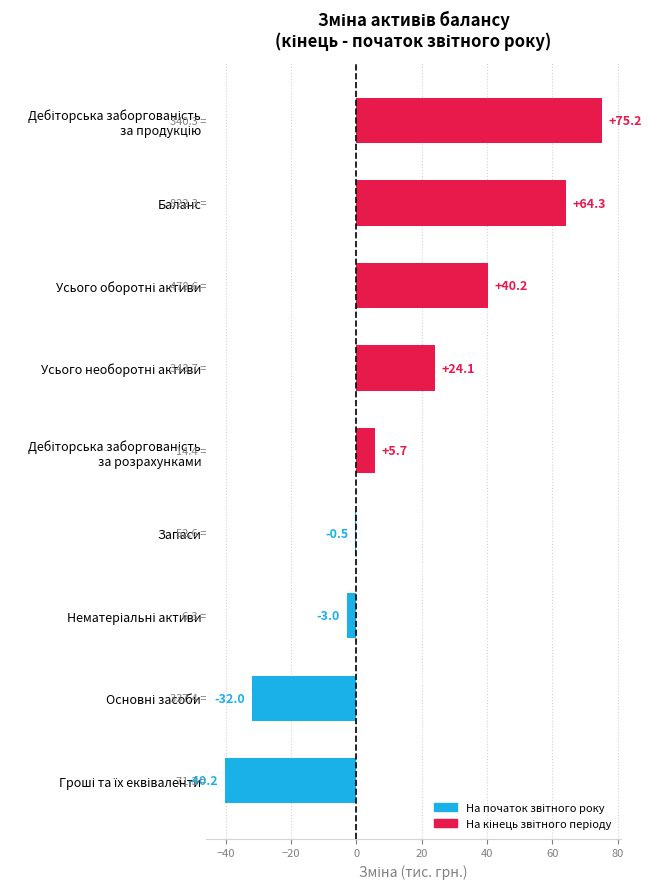

Count the number of data series in this chart.

1